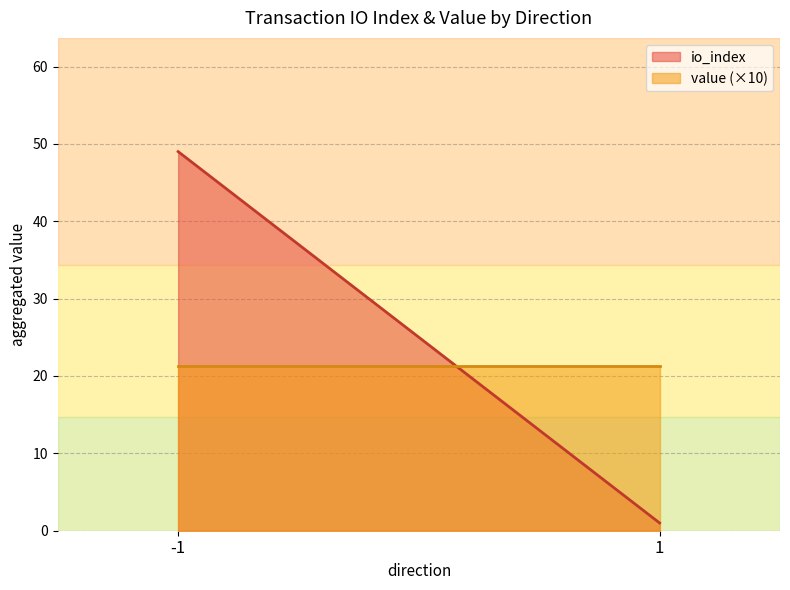

After their last crossing, which series has the higher values: io_index or value?

value